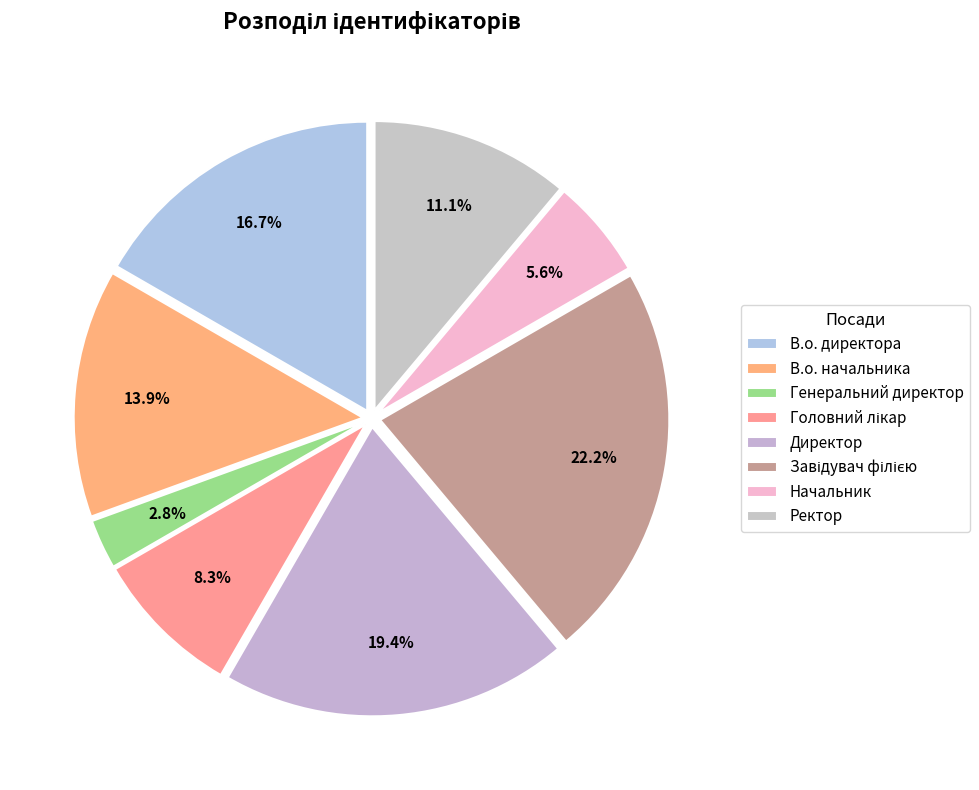

How many slices are in this pie chart?

8